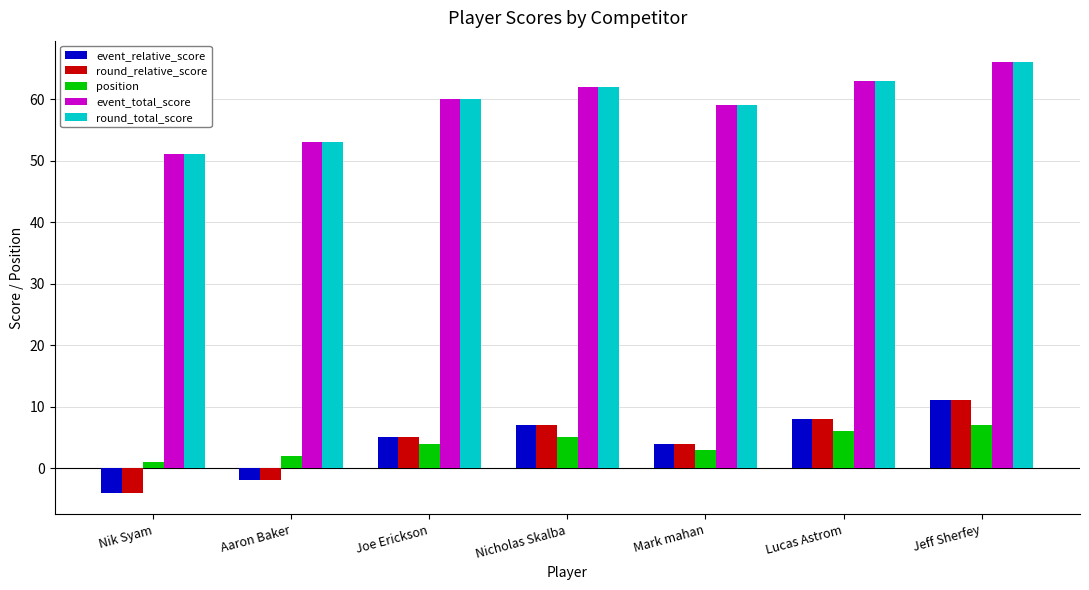

Which category has the lowest value in the event_relative_score series?

Nik Syam